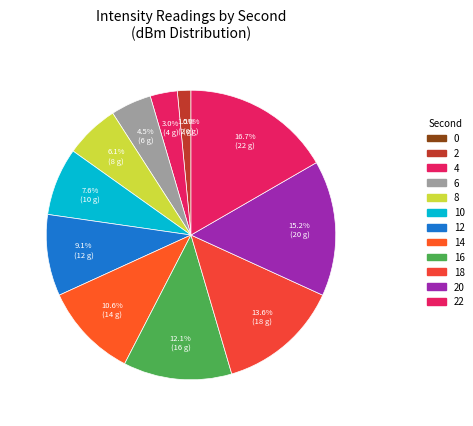

To the nearest percent, what is the combined percentage of 12 and 18?

23%